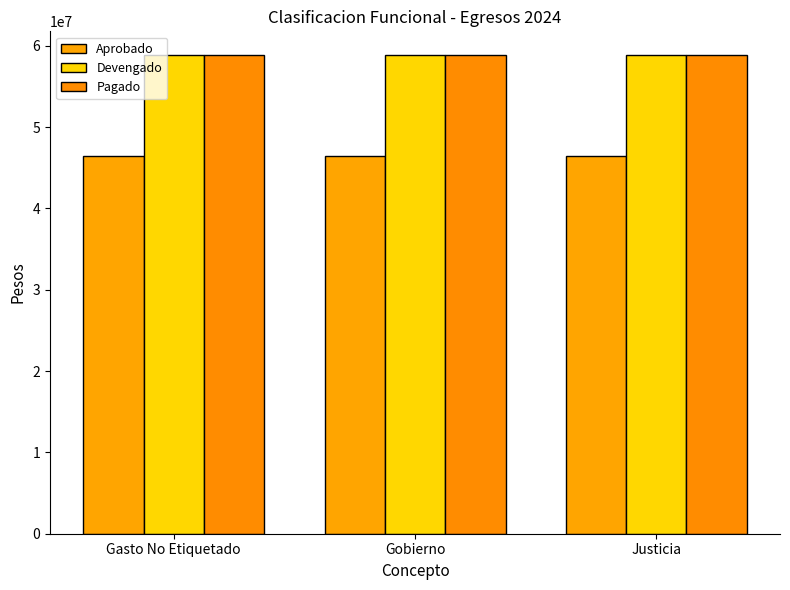

Reading left to right, transcribe all the data shown in this chart.

Aprobado: Gasto No Etiquetado=46456476	Gobierno=46456476	Justicia=46456476
Devengado: Gasto No Etiquetado=58843476	Gobierno=58843476	Justicia=58843476
Pagado: Gasto No Etiquetado=58843476	Gobierno=58843476	Justicia=58843476